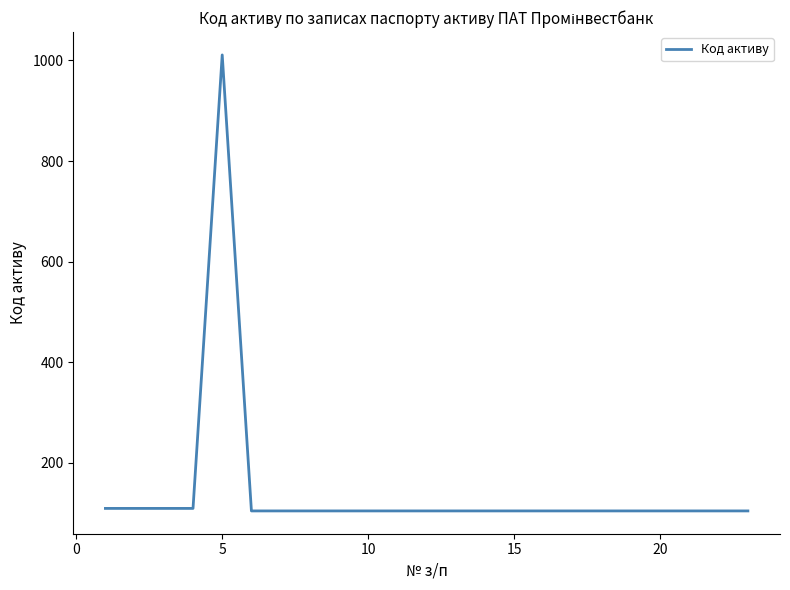

Reading left to right, list all the values displayed in this chart.

109	109	109	109	1011	104	104	104	104	104	104	104	104	104	104	104	104	104	104	104	104	104	104